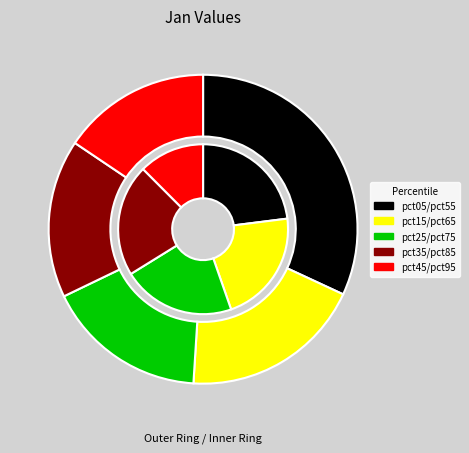

Is the sum of pct05 and pct75 greater than half?

No